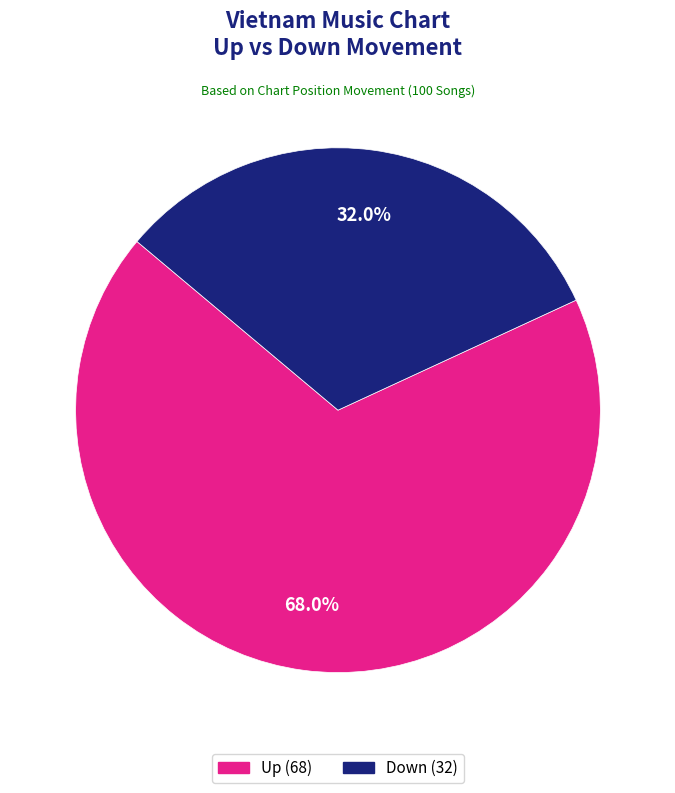

Is there a majority slice in this chart?

Yes